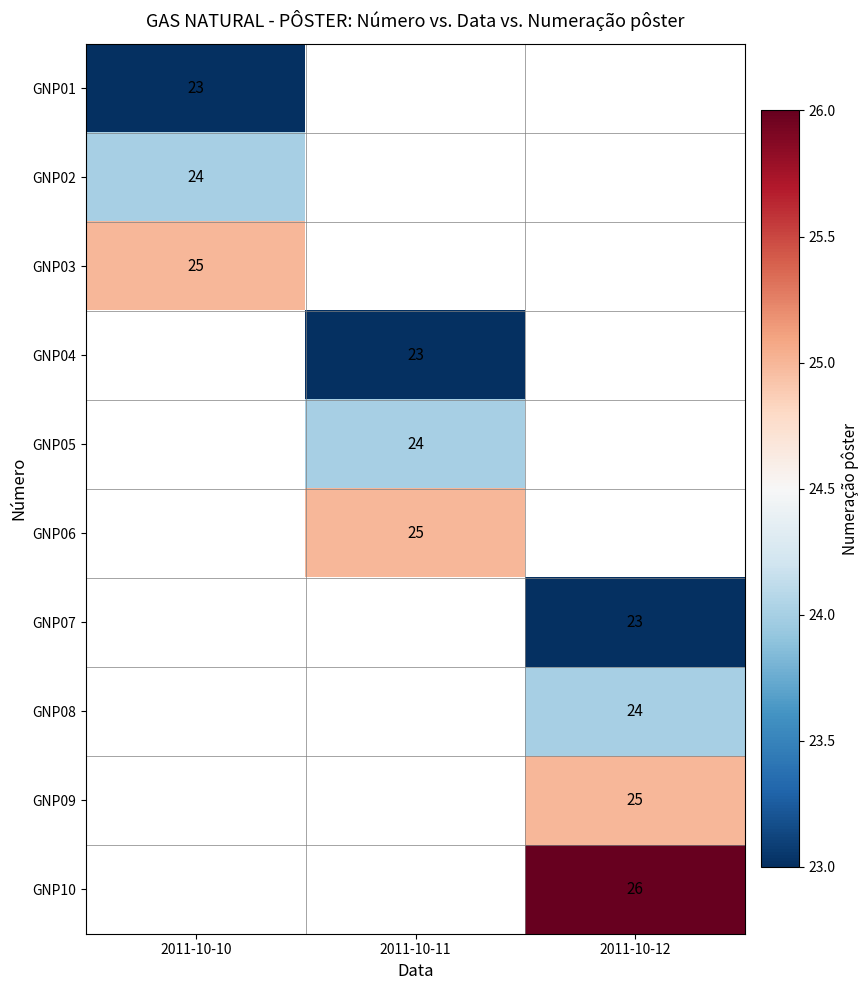

The value of GNP08 at 2011-10-12 is 24. True or false?

True